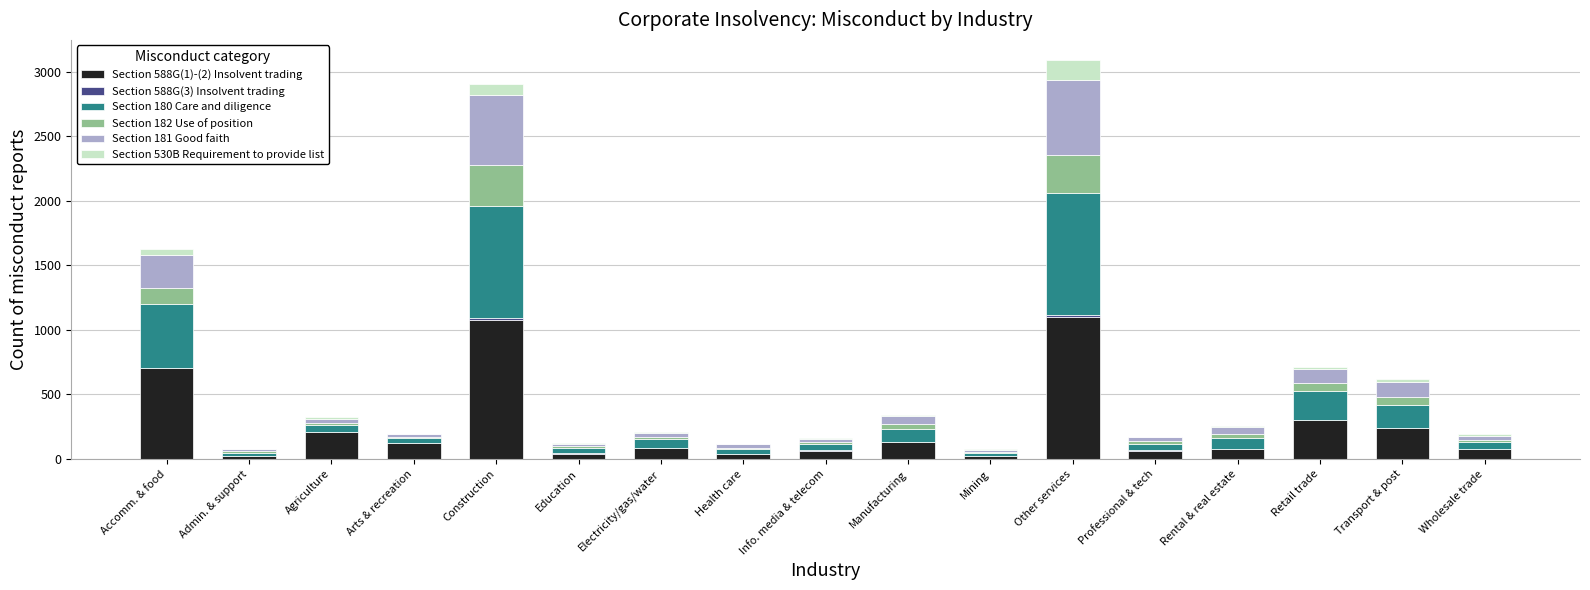

What is the sum of all Section 588G(3) Insolvent trading values?

59